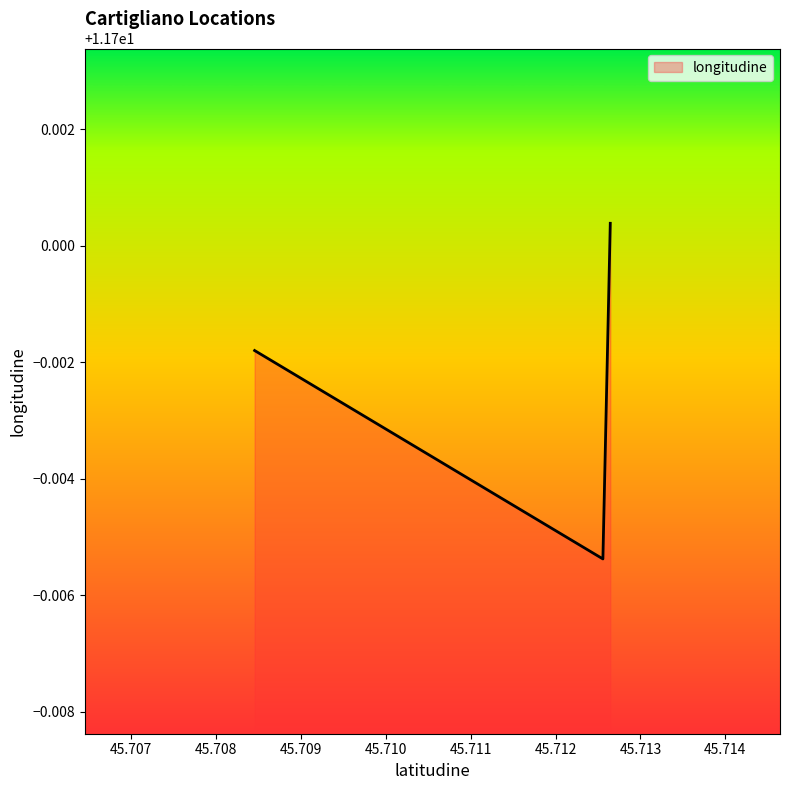

Count the values in the range 11 to 12.

3